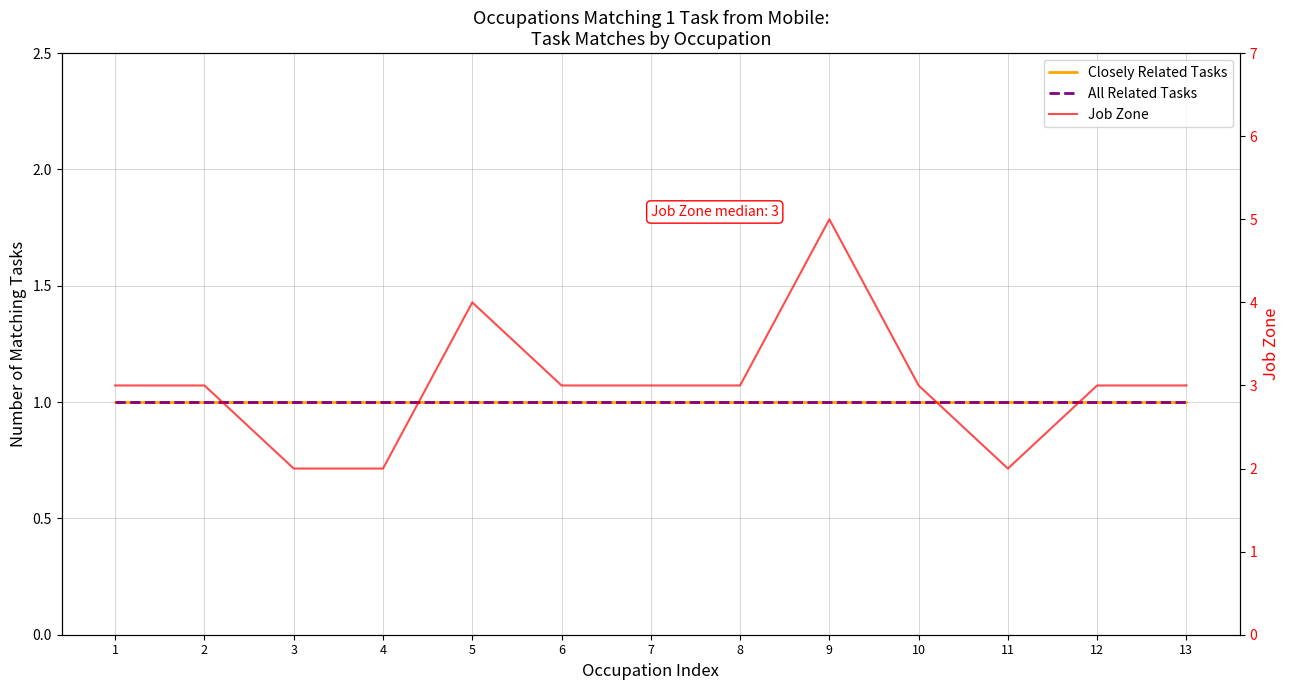

At which category is the sum across all series the highest?

9